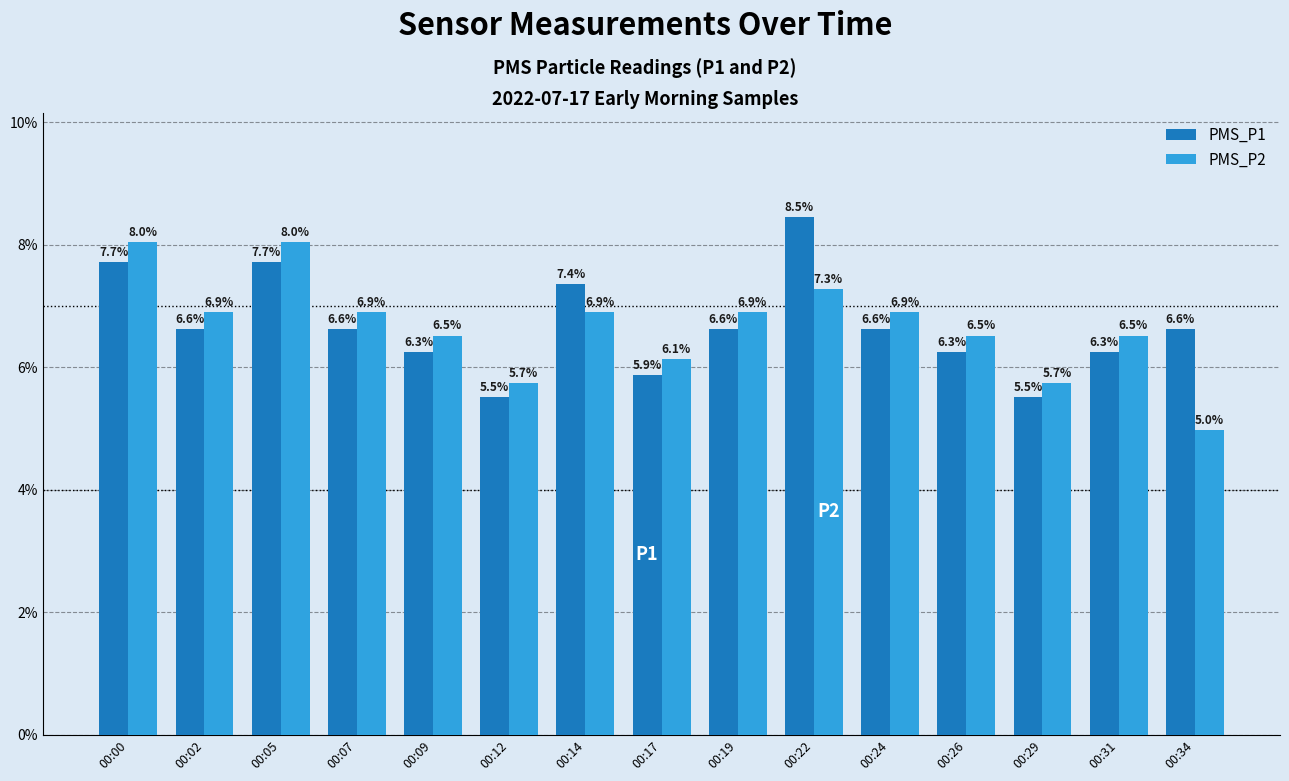

Is the value of PMS_P2 at 00:22 greater than the value of PMS_P1 at 00:02?

Yes